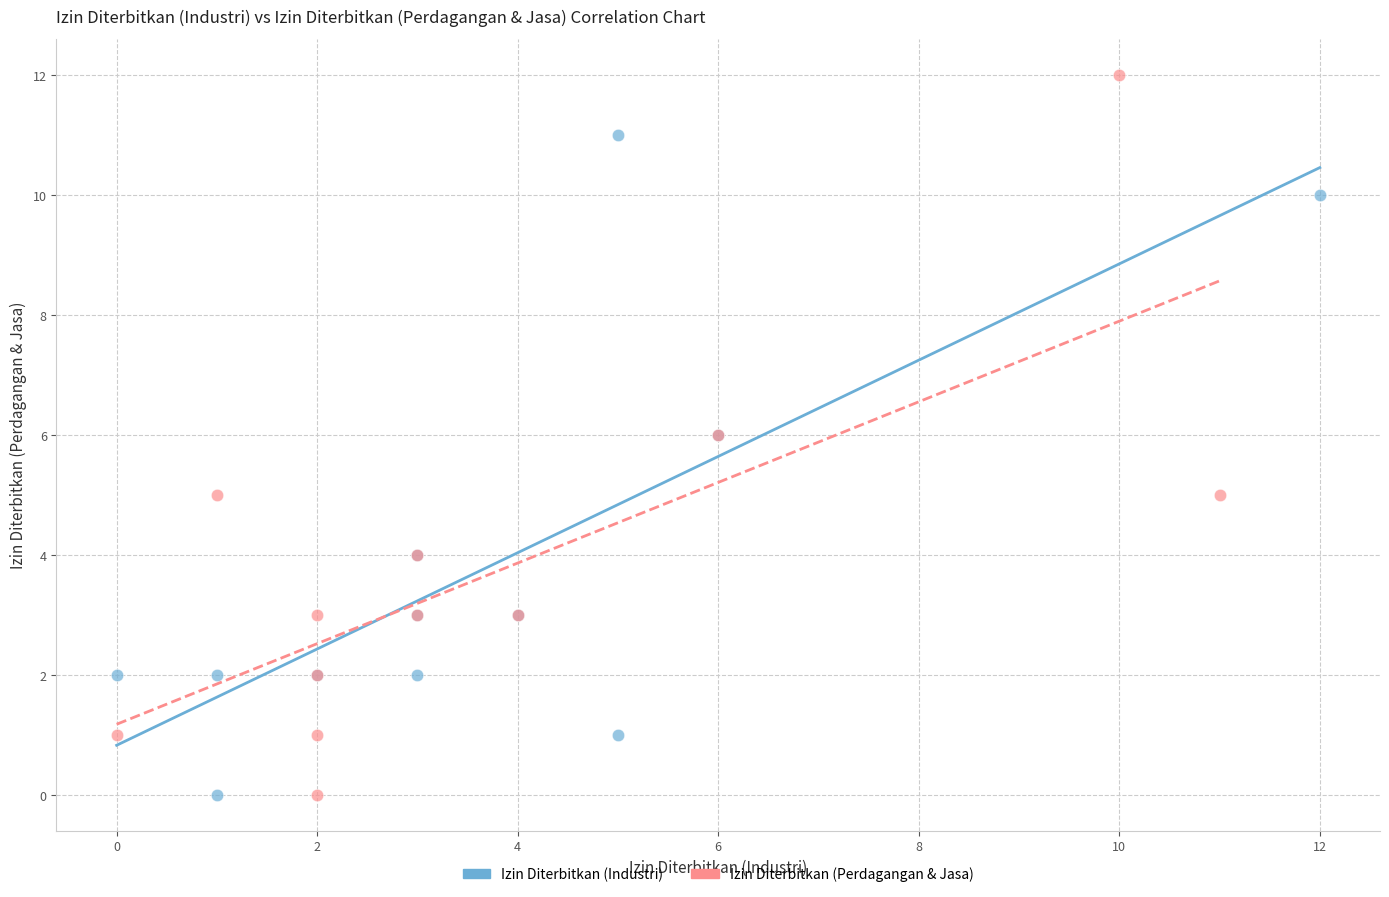

Which series contains the highest Y value?

Izin Diterbitkan (Perdagangan & Jasa)